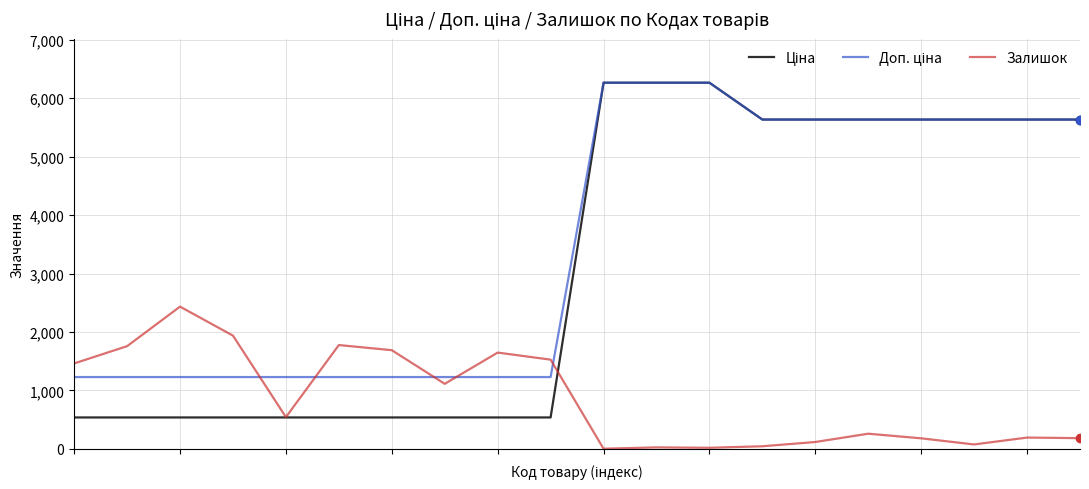

How many lines are shown in the chart?

3